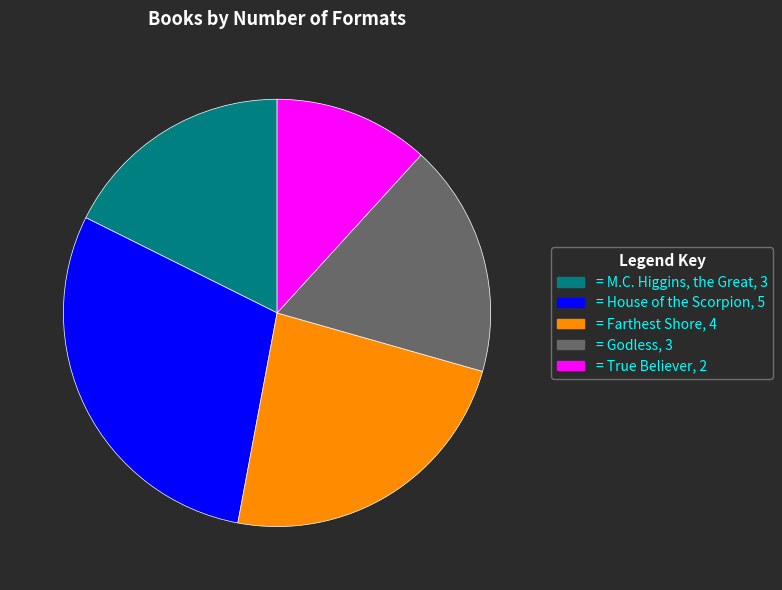

Is there a majority slice in this chart?

No